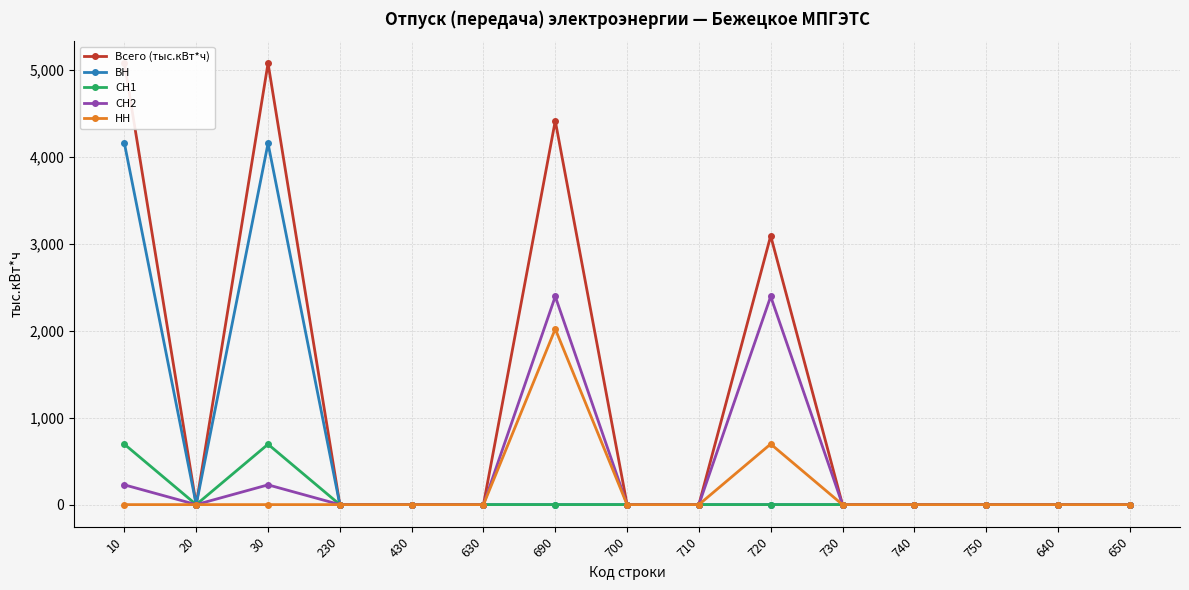

Which has a higher value, 230 or 750?

230